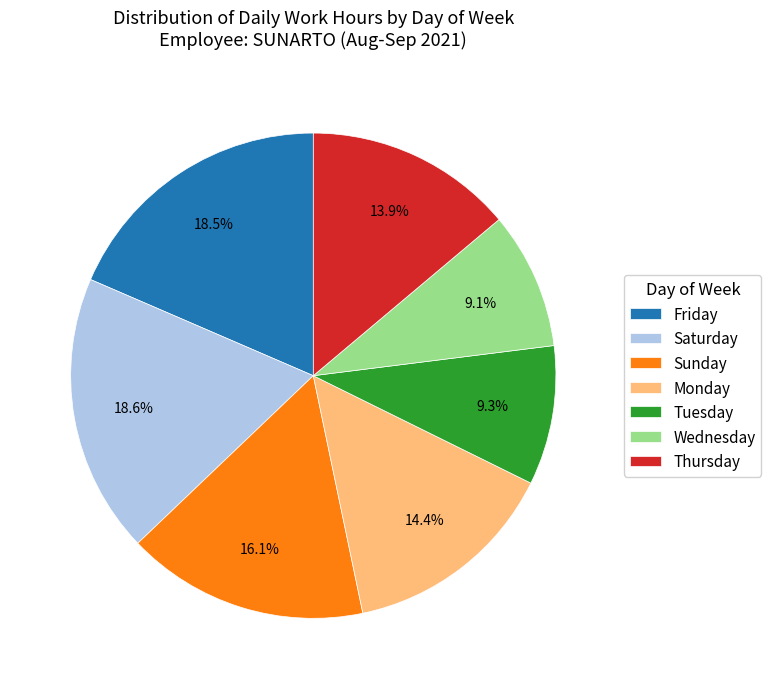

Is there a majority slice in this chart?

No